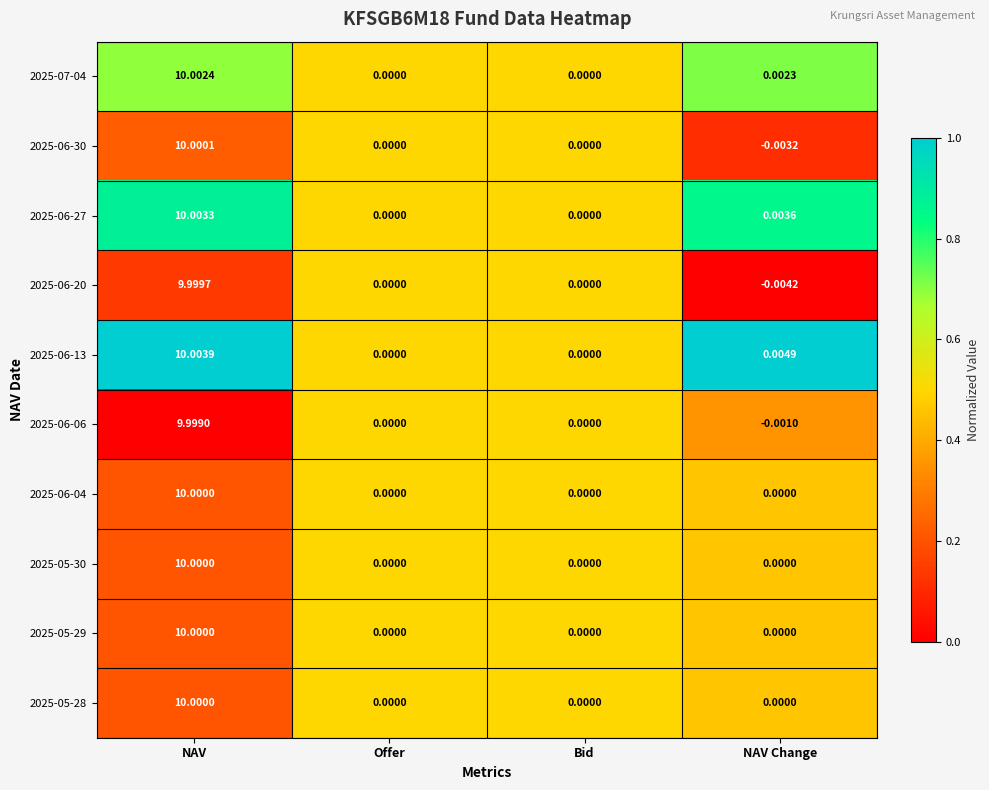

At which category does the chart reach its minimum across all series?

NAV Change